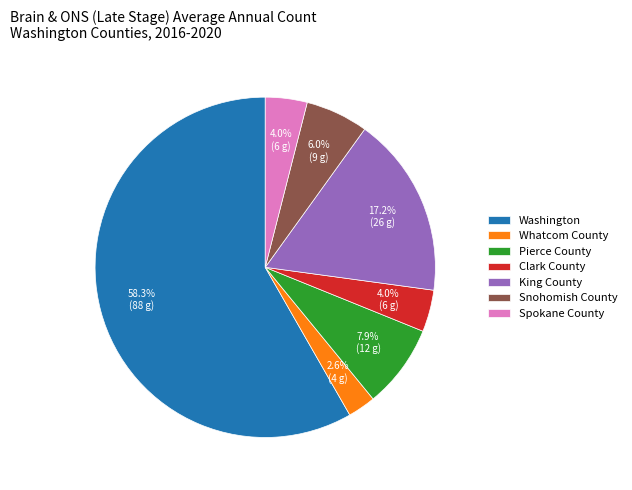

Approximately how many times larger is the value at Clark County compared to Spokane County?

1.0